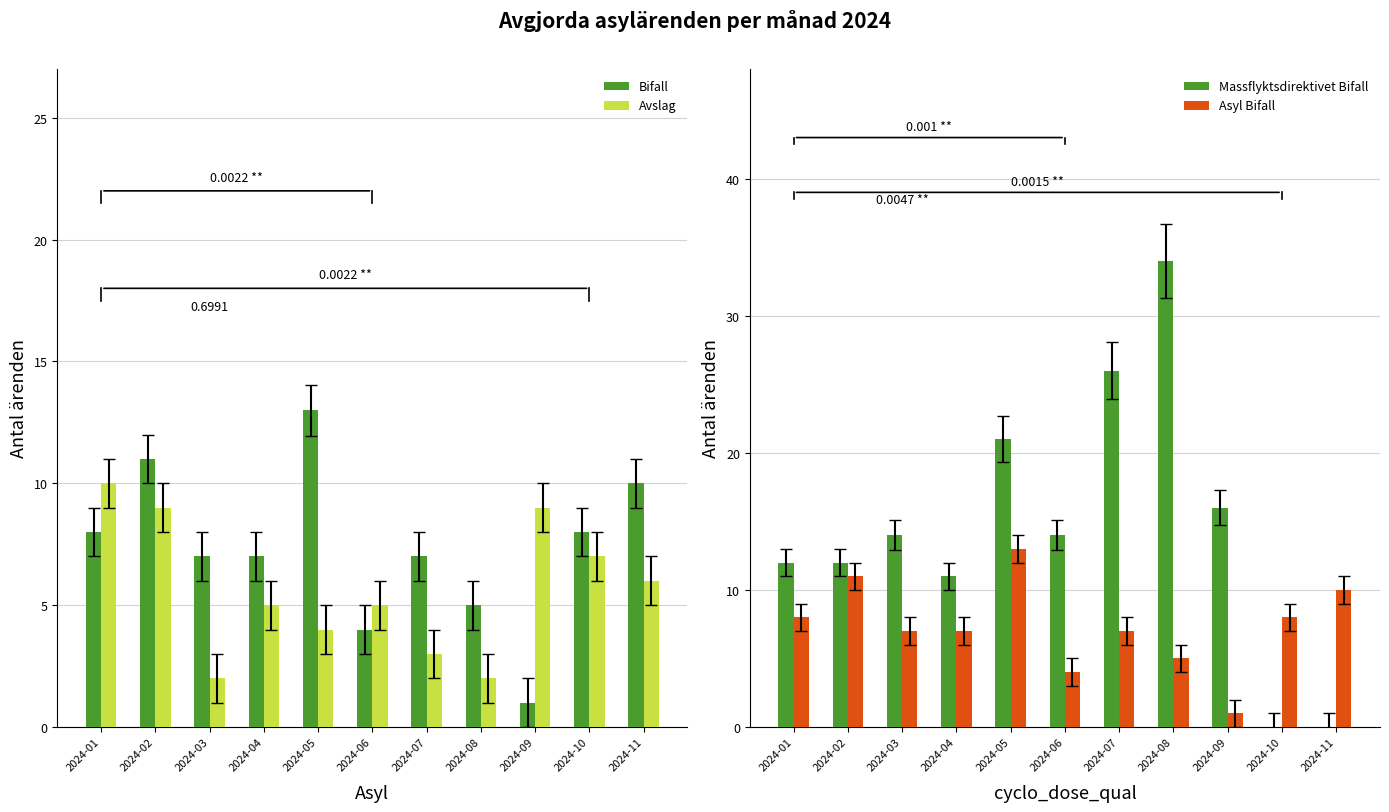

At which label does Bifall first exceed 7?

2024-01